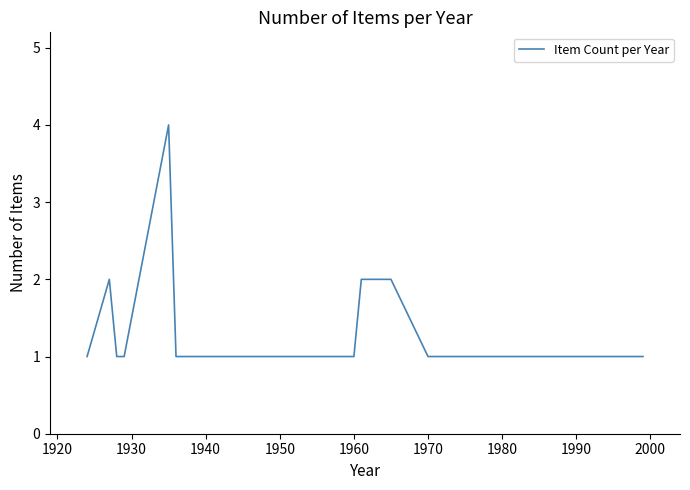

What is the greatest value displayed?

4